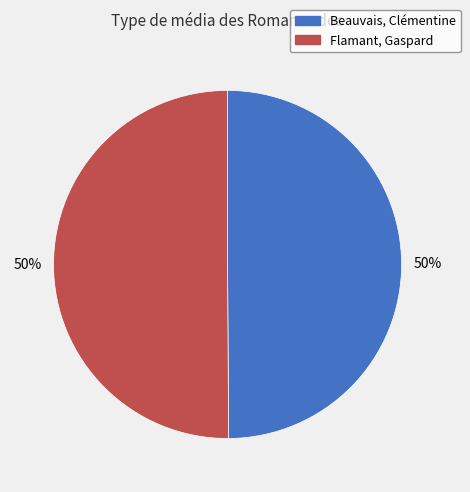

To the nearest percent, what is the combined percentage of Flamant, Gaspard and Beauvais, Clémentine?

100%